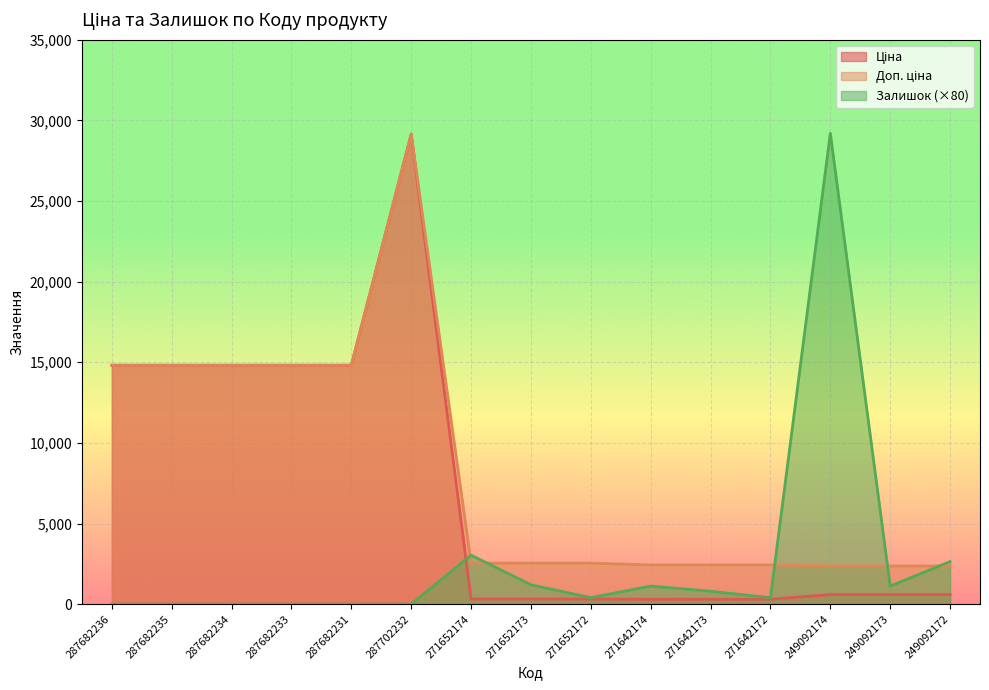

Rank the series at 287682234 from highest to lowest value.

Ціна, Доп. ціна, Залишок